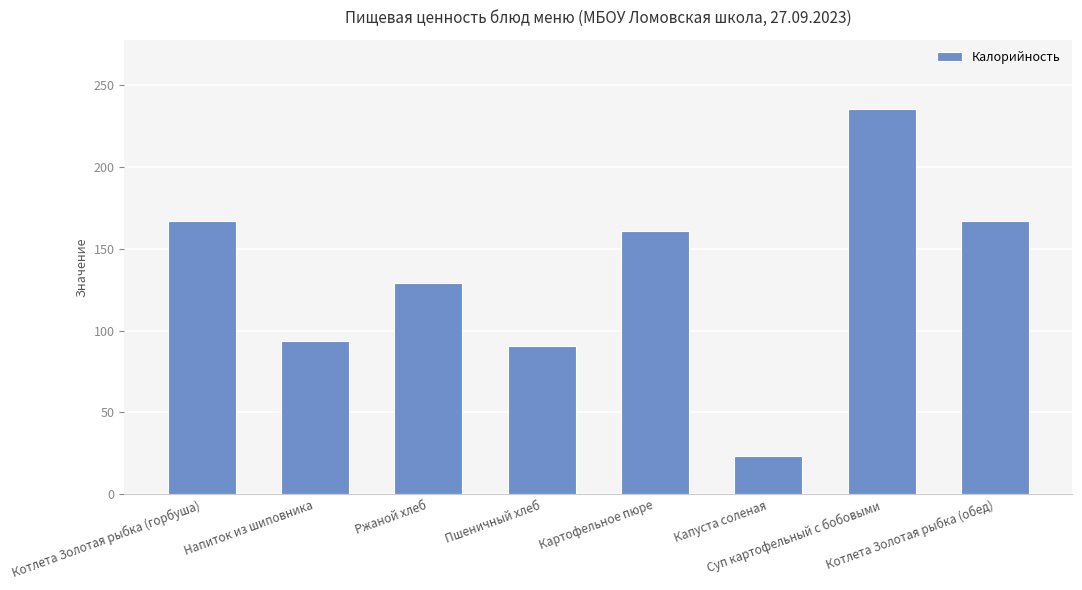

What is the change in value from Ржаной хлеб to Пшеничный хлеб?

-38.6